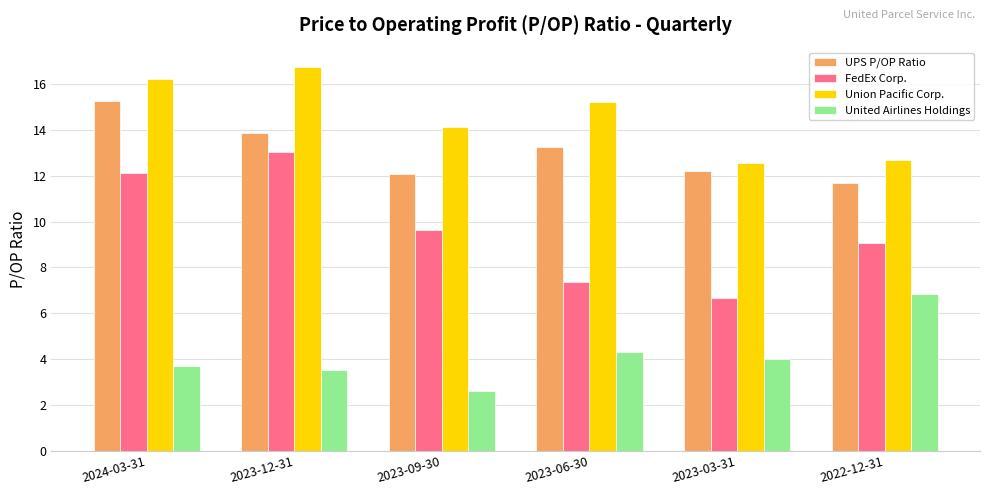

What is the label of the 6th bar from the right?

2024-03-31